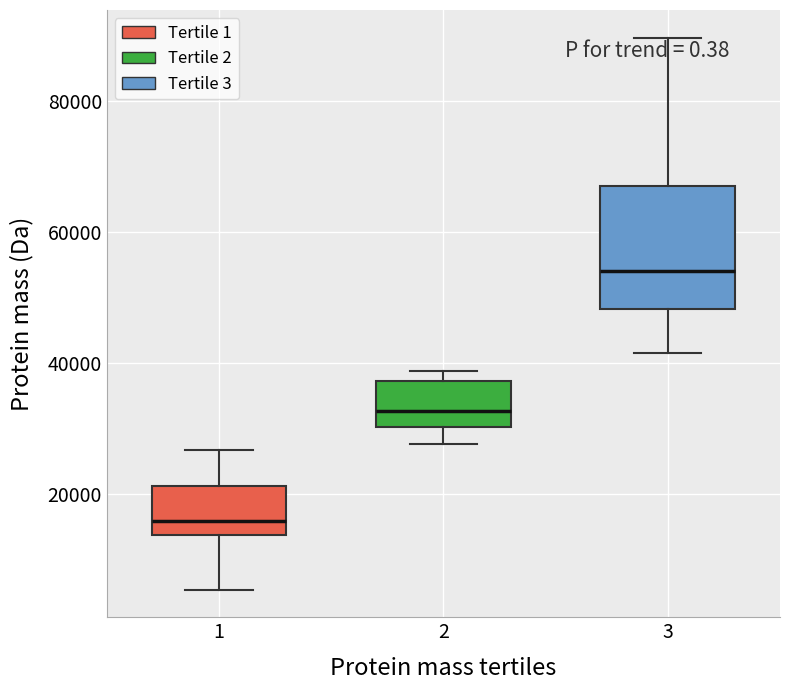

Reading left to right, transcribe this box plot: for each box, give where its median line is, the range the box spans, and where its two whiskers end, as read against the y-axis. The values are not printed on the chart, so give them approximately, as read against the axis.

1: median 16000, box 14000 to 22000, whiskers 6000 to 26000
2: median 32000, box 30000 to 38000, whiskers 28000 to 38000 (just above the box's upper edge)
3: median 54000, box 48000 to 66000, whiskers 42000 to 90000